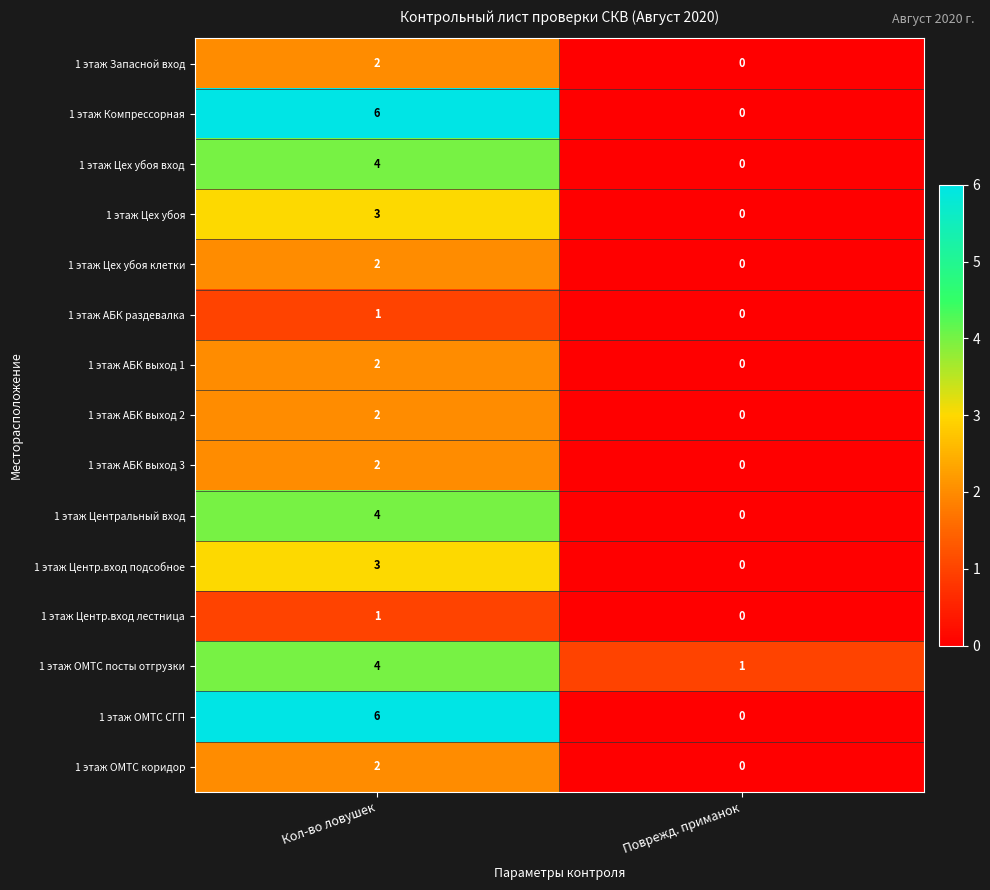

At which category does the chart reach its minimum across all series?

Поврежд. приманок